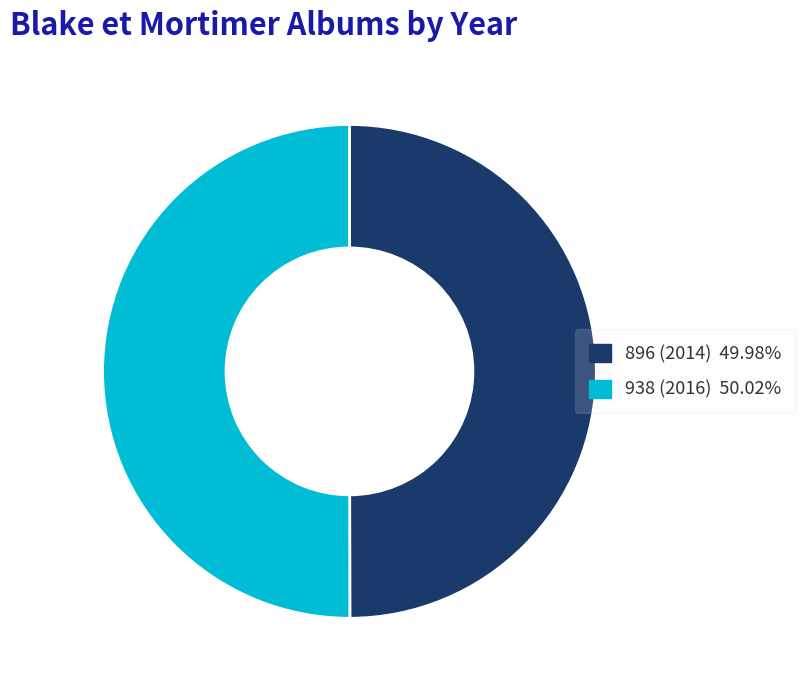

Is it true that 938 is 50% of the pie?

True